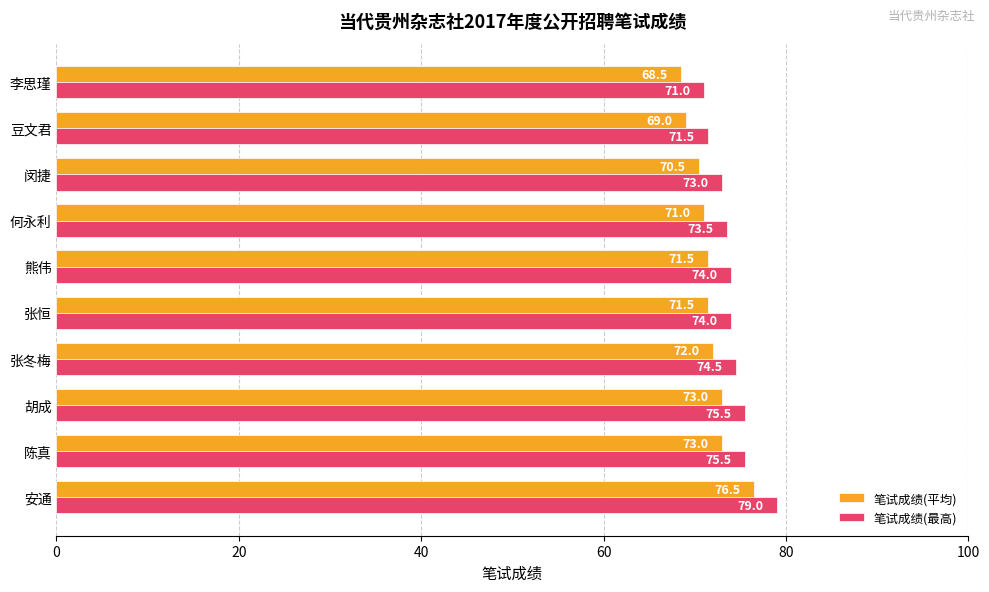

List the series in order of their overall mean, lowest first.

笔试成绩(平均), 笔试成绩(最高)